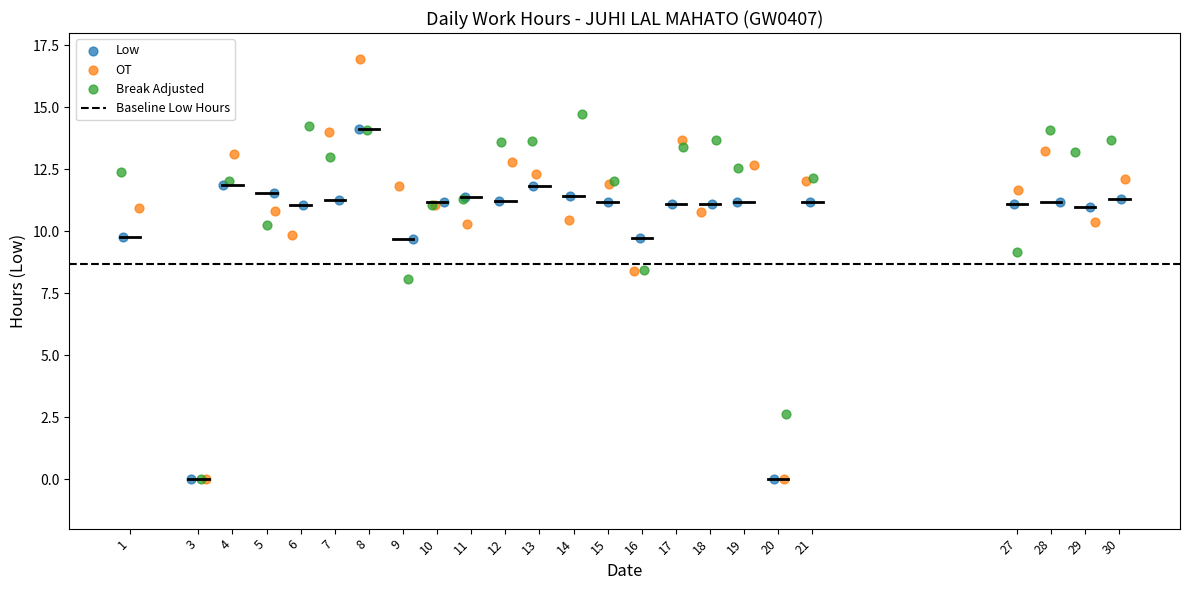

Which series contains the highest Y value?

OT